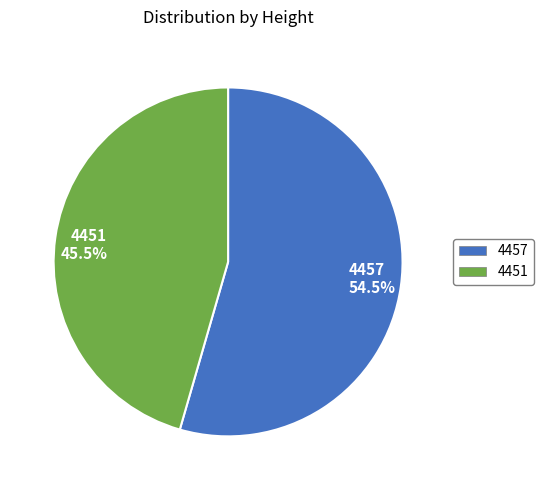

How much of the chart is everything except 4457?

45.5%